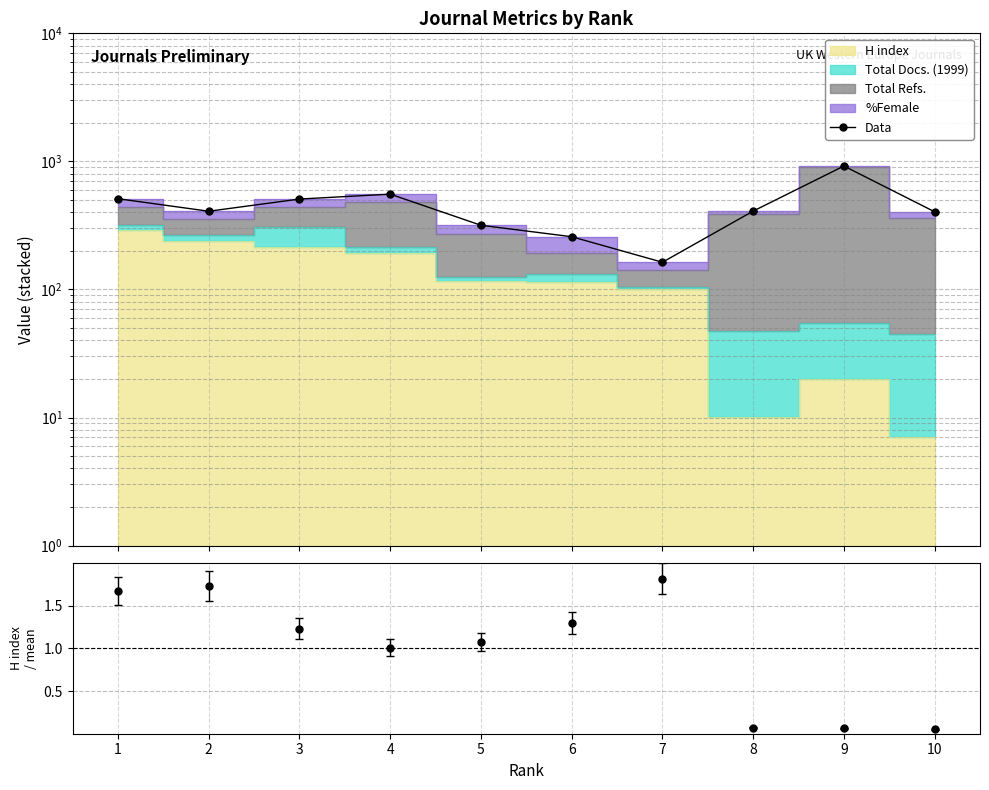

Which category has the highest value in the H index / mean series?

7